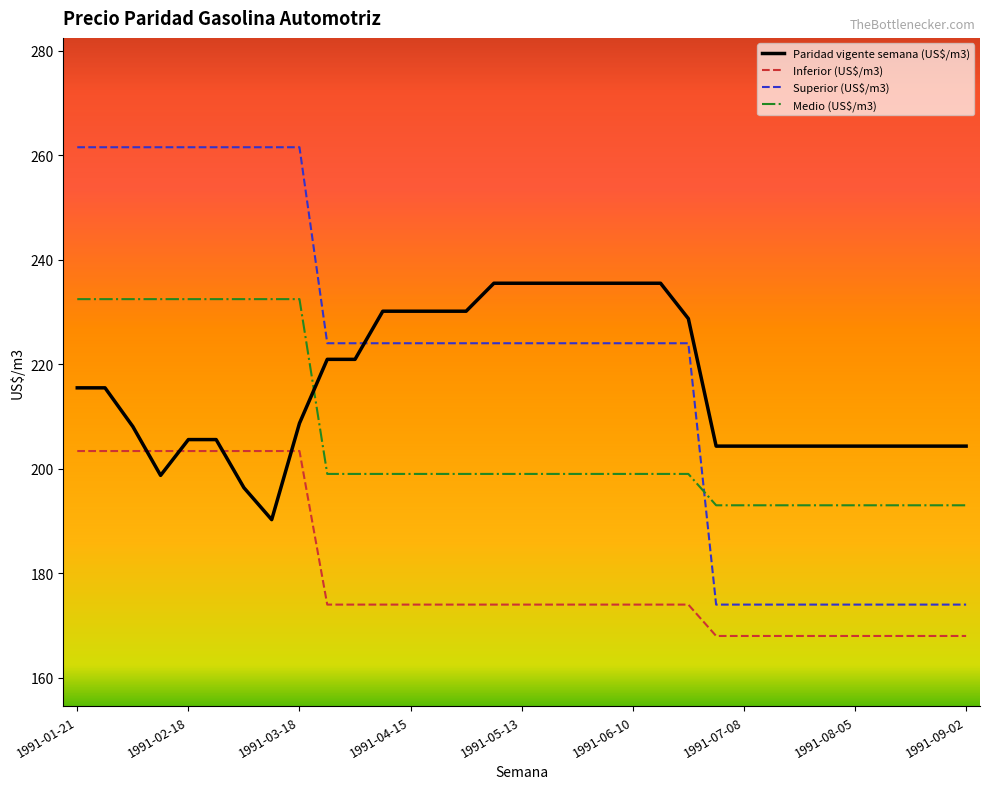

True or false: Paridad vigente semana (US$/m3) and Superior (US$/m3) intersect in this chart.

True